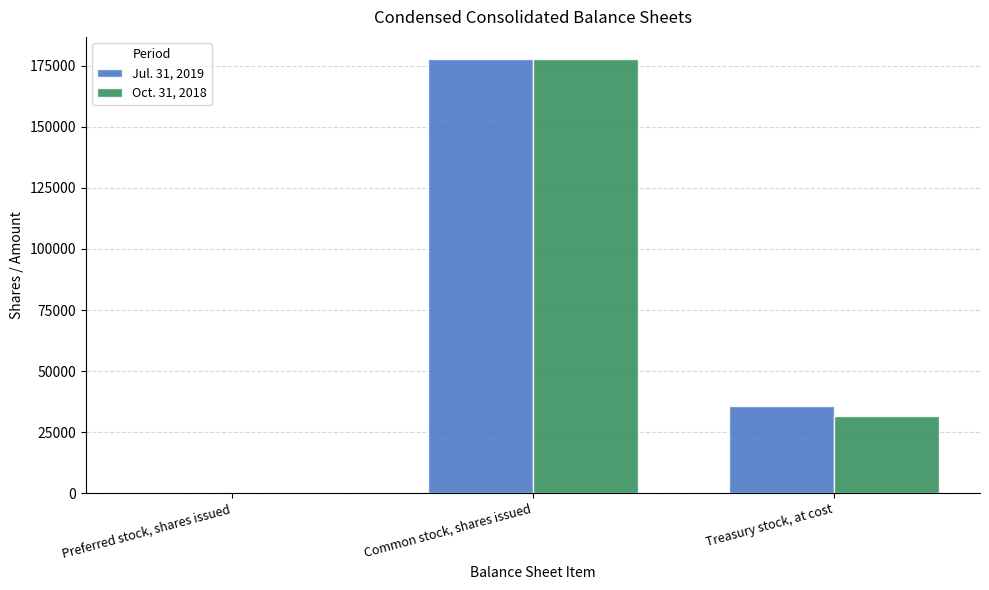

The Oct. 31, 2018 series shows 7933 at Treasury stock, at cost. True or false?

False